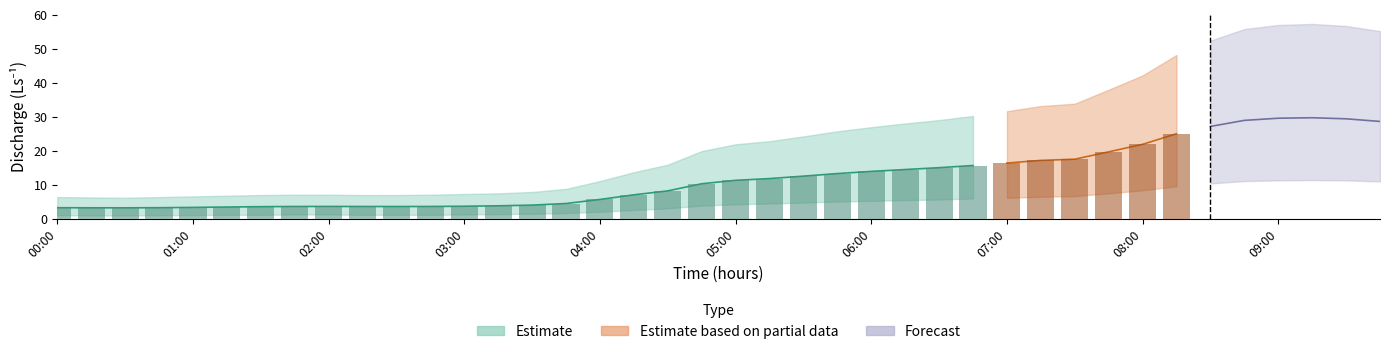

What is the average value of the discharge series?

12.3